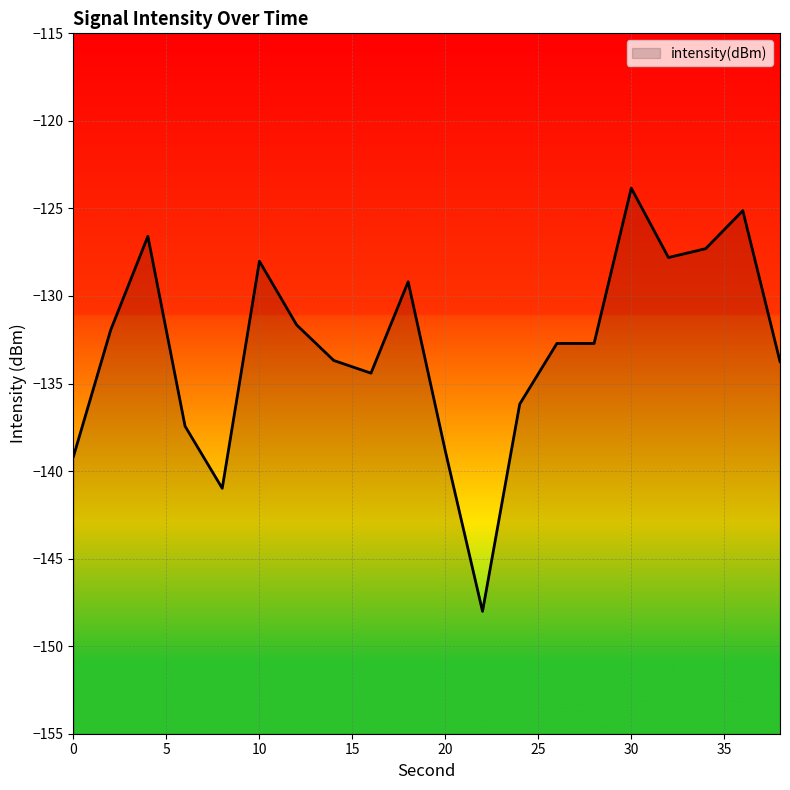

Is it true that the value at 35 is -55.3?

False